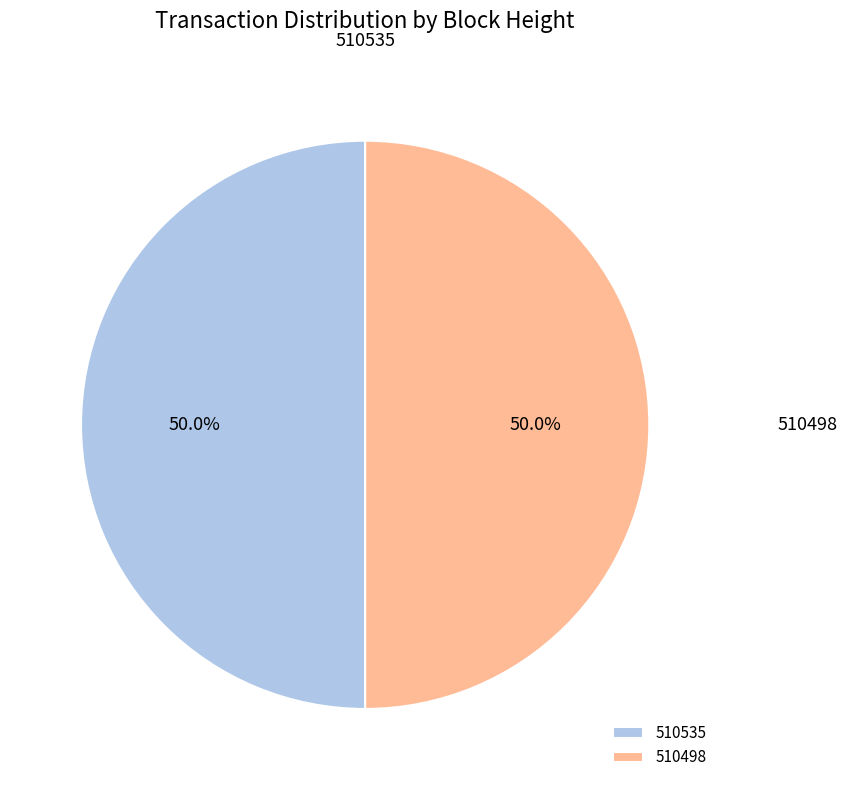

What percentage is NOT represented by 510535?

50.0%